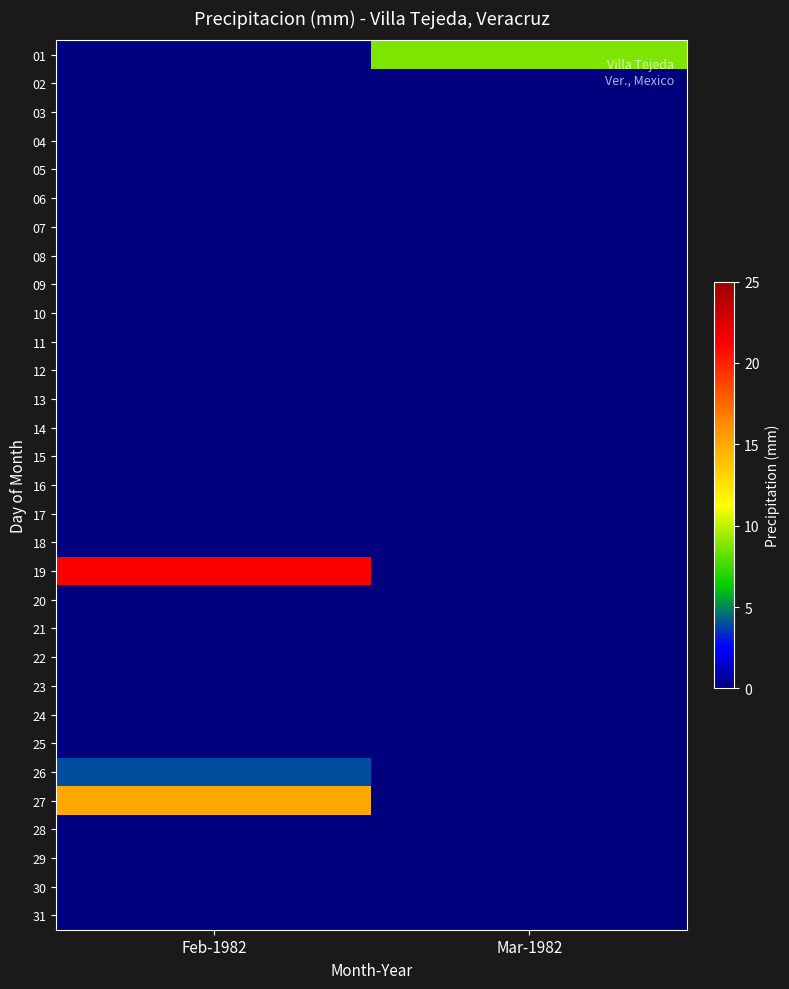

Between Feb-1982 and Mar-1982, which series saw the biggest shift?

19